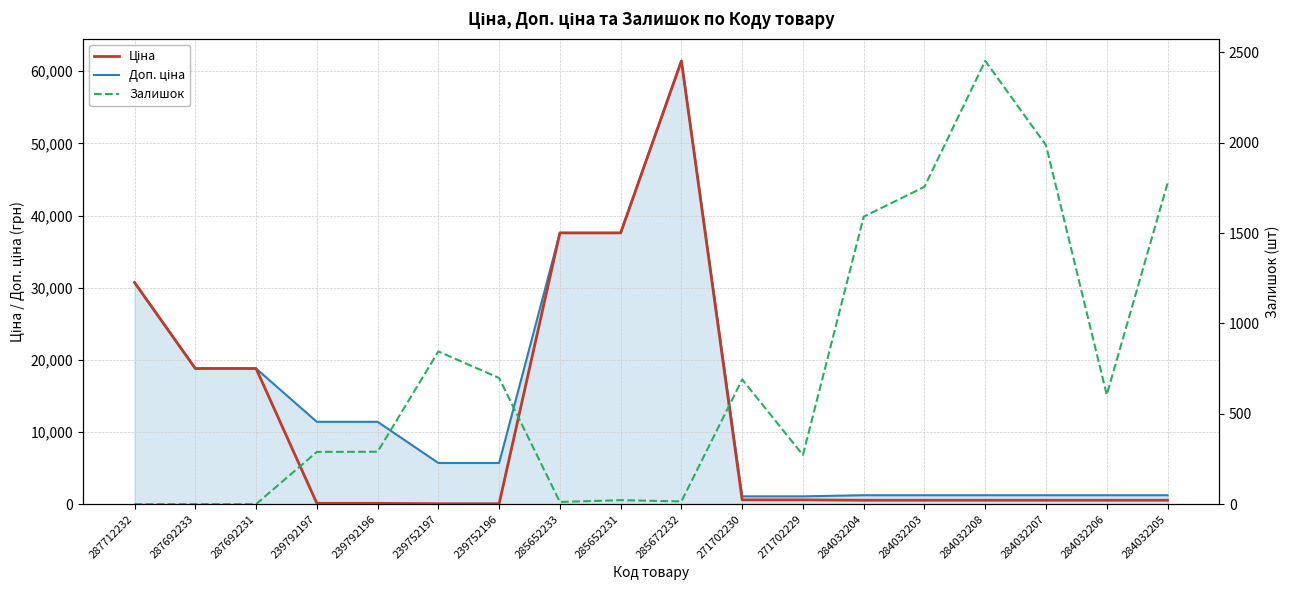

True or false: Доп. ціна and Ціна cross at least once.

False